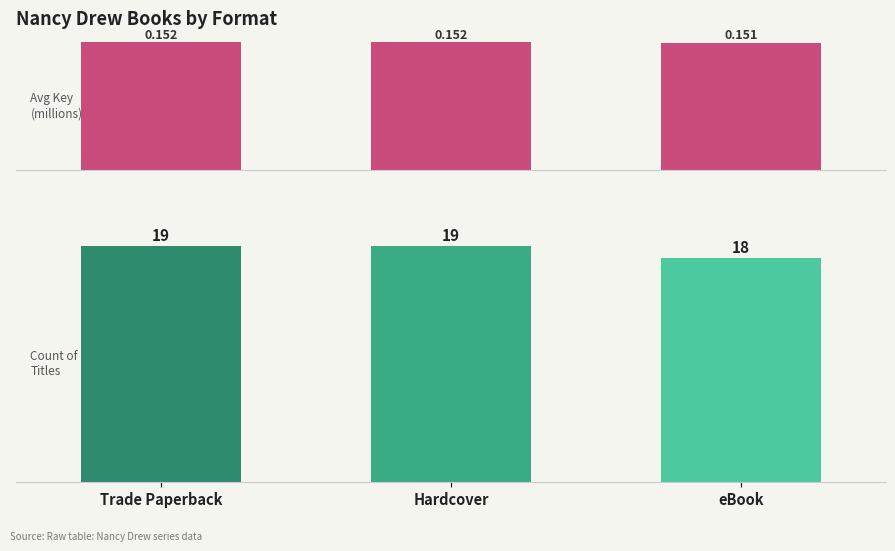

The value of Avg Key (millions) at Trade Paperback is 0.2. True or false?

True